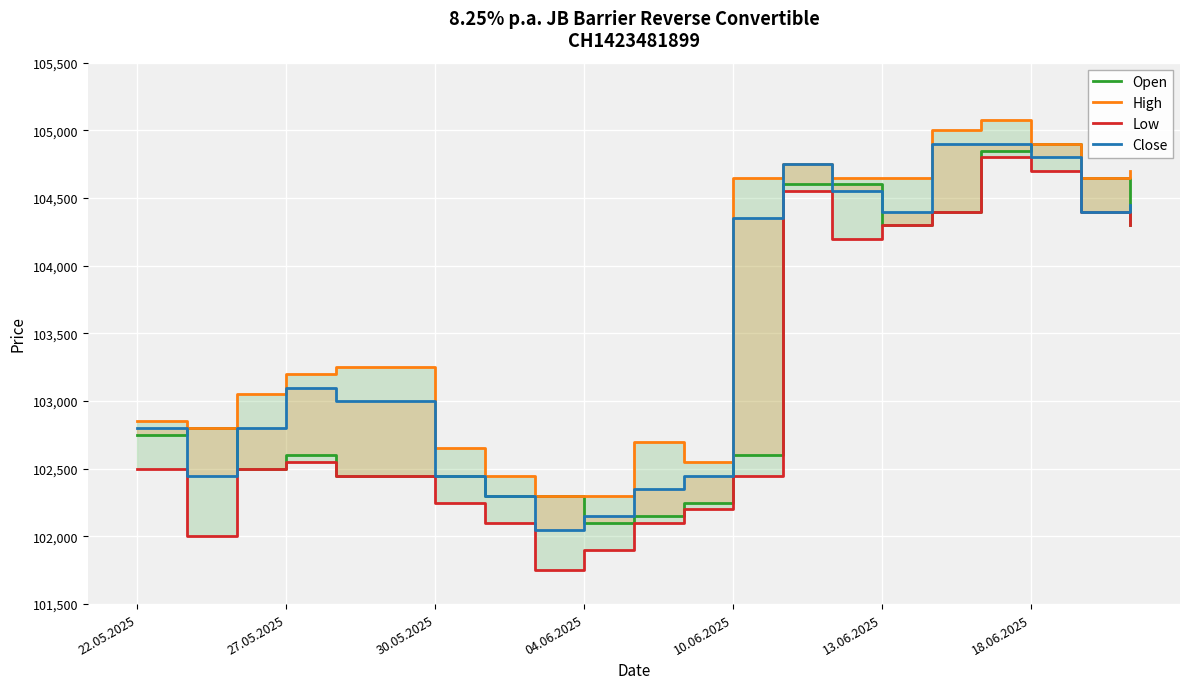

At how many categories does at least one series exceed 104578?

9